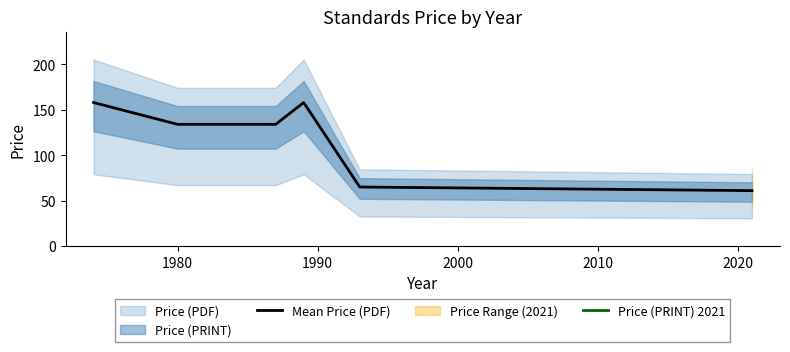

What is the highest value of the Mean Price (PDF) series?

158